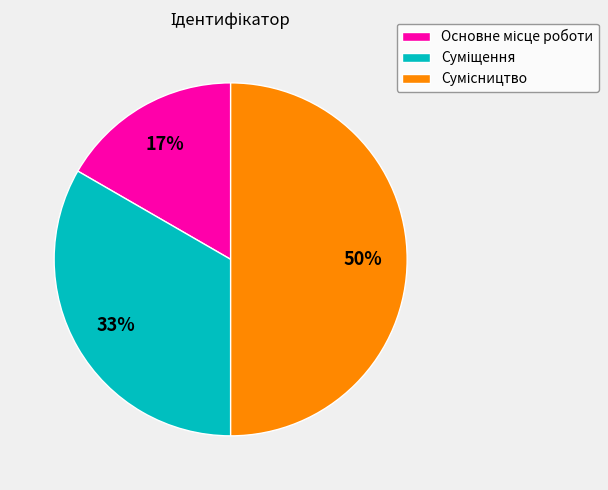

To the nearest percent, what is the difference between the largest and smallest slice percentages?

33%